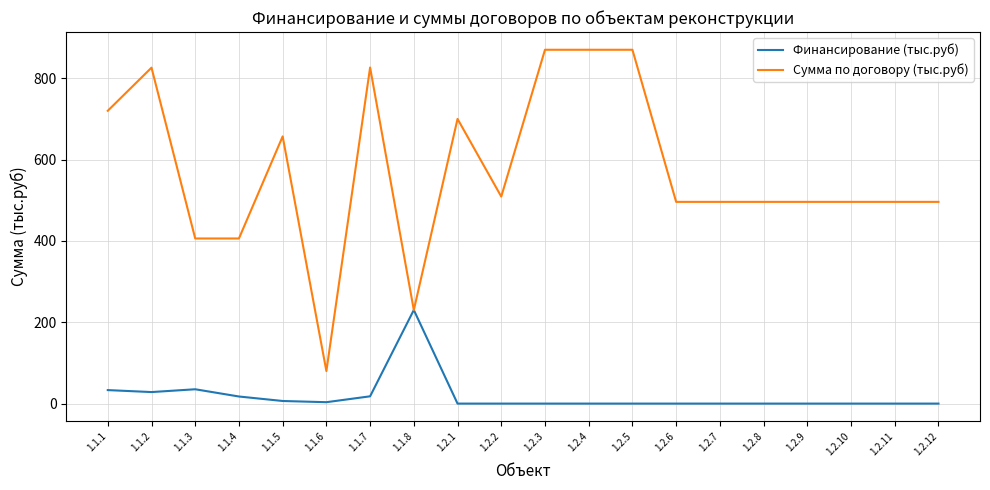

How many lines are shown in the chart?

2